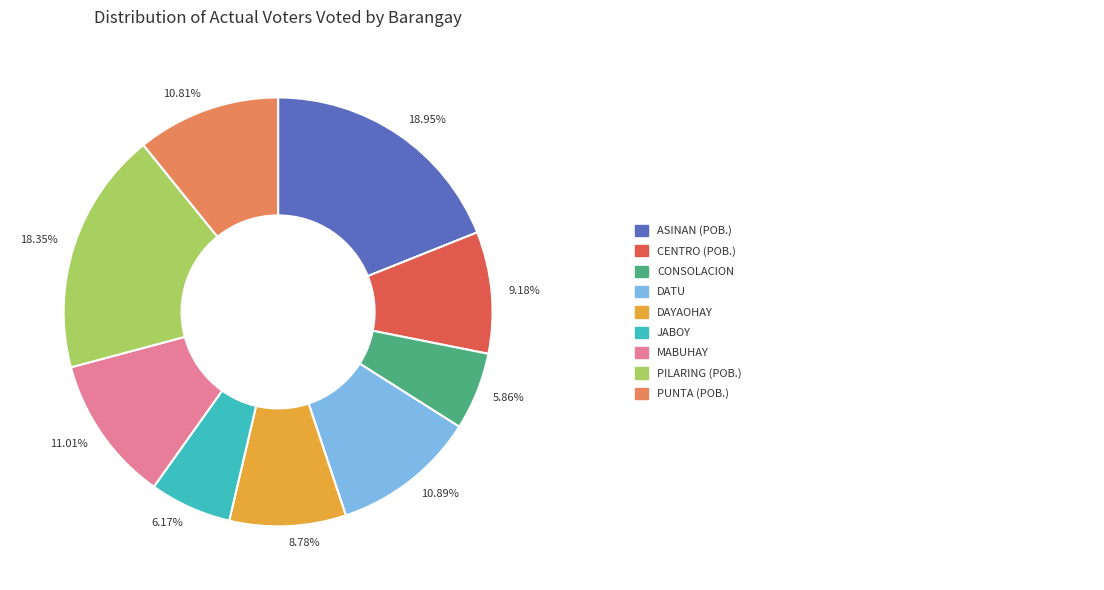

How many slices are in this pie chart?

9